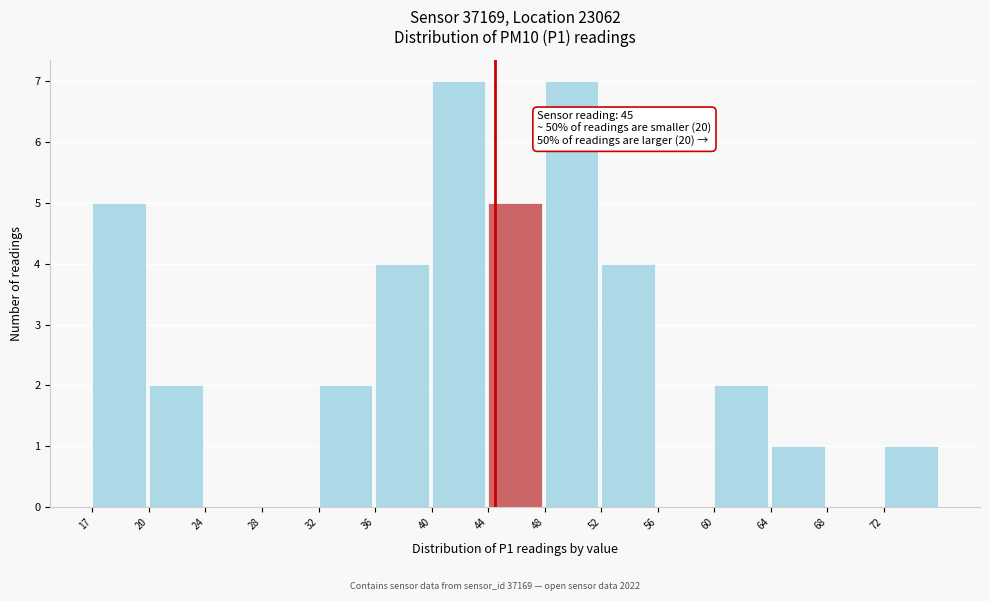

Reading left to right, what are all the values shown in this chart?

17=5	20=2	24=0	28=0	32=2	36=4	40=7	44=5	48=7	52=4	56=0	60=2	64=1	68=0	72=1